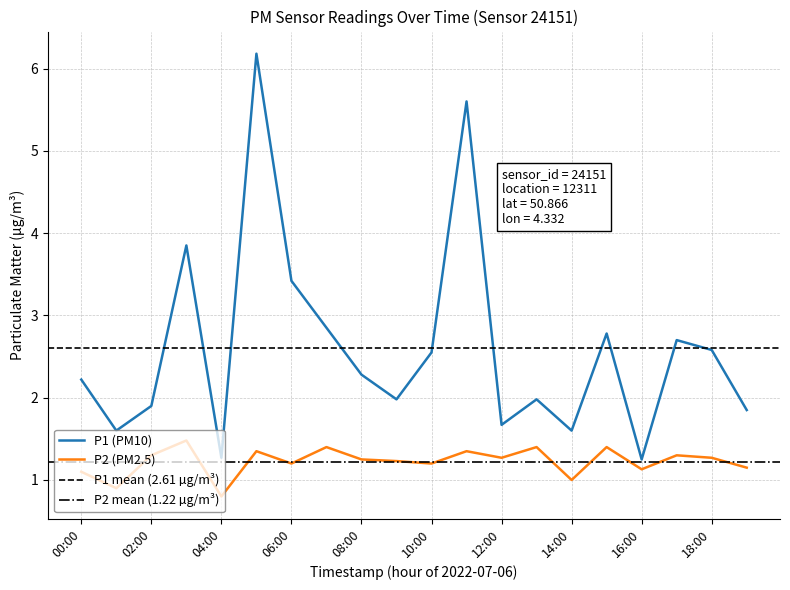

How many lines are shown in the chart?

2